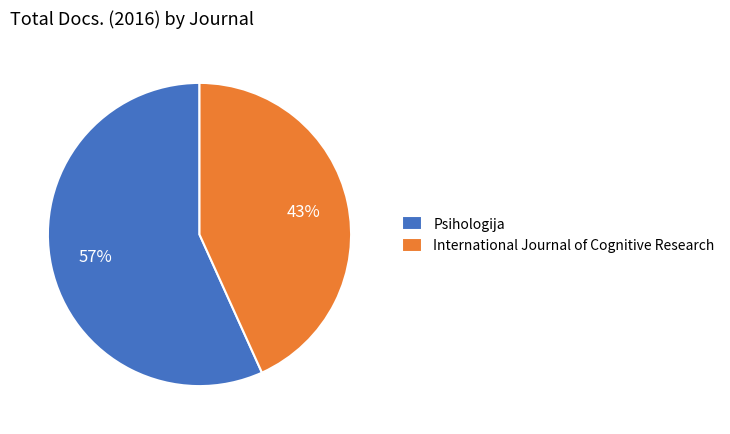

Does any single category account for the majority?

Yes